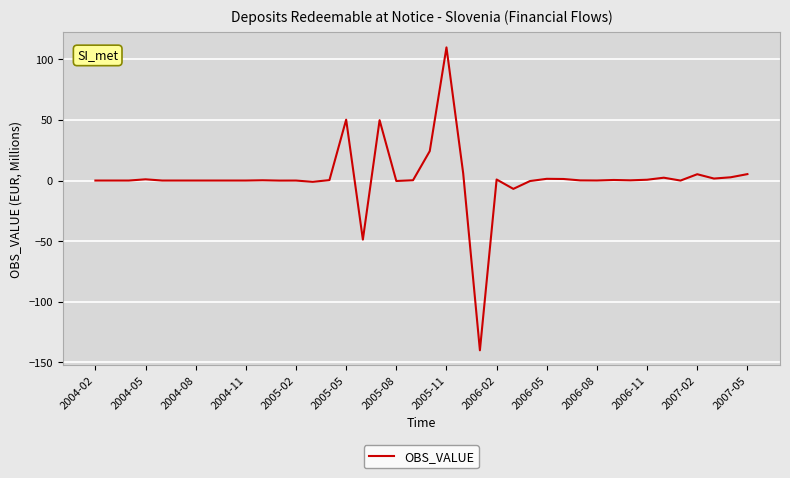

What is the greatest value displayed?

109.8